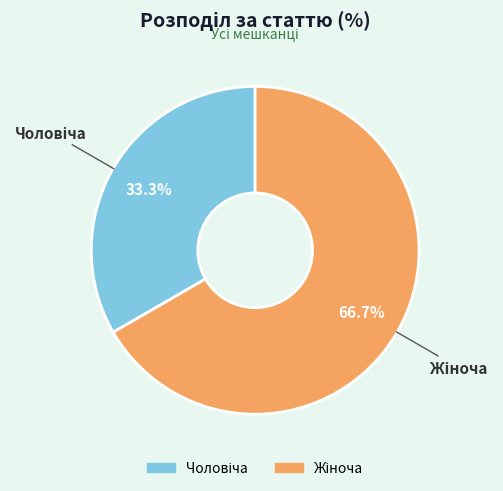

Does any single category account for the majority?

Yes